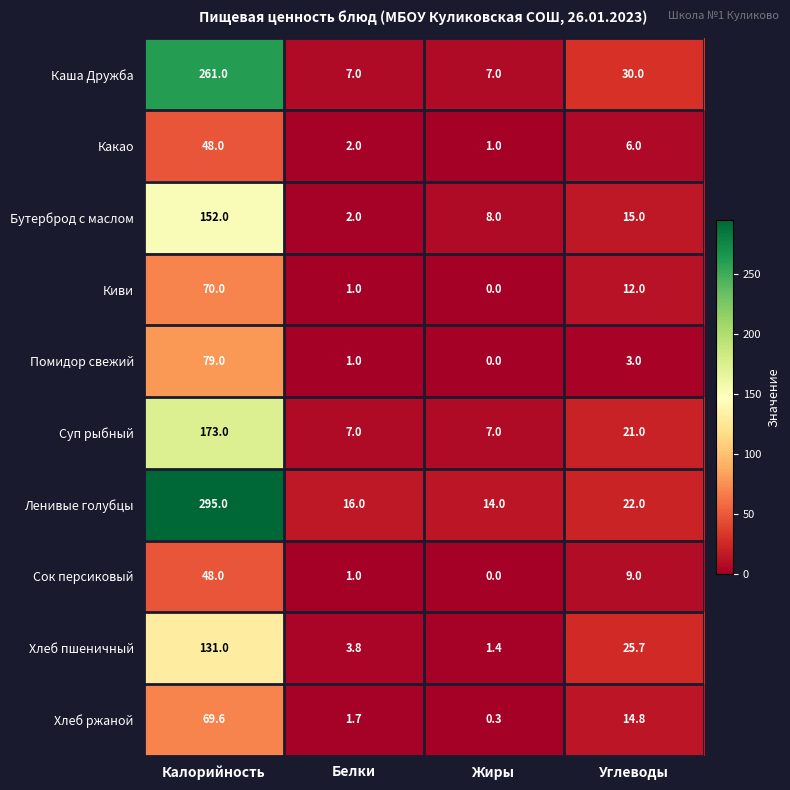

At which category does the chart reach its minimum across all series?

Жиры